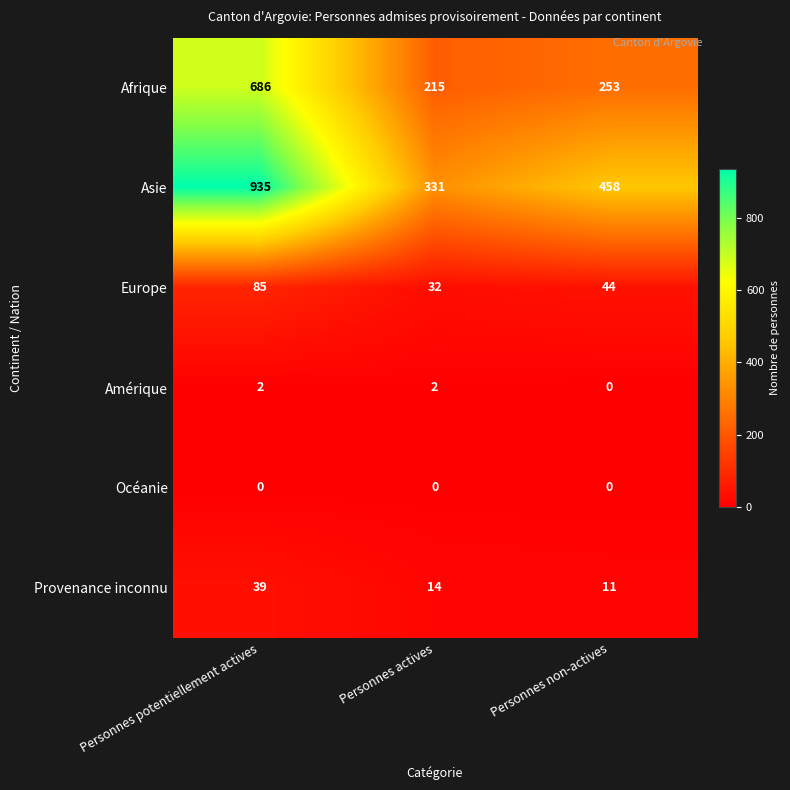

What is the difference between the second highest and minimum values in the Provenance inconnu series?

3